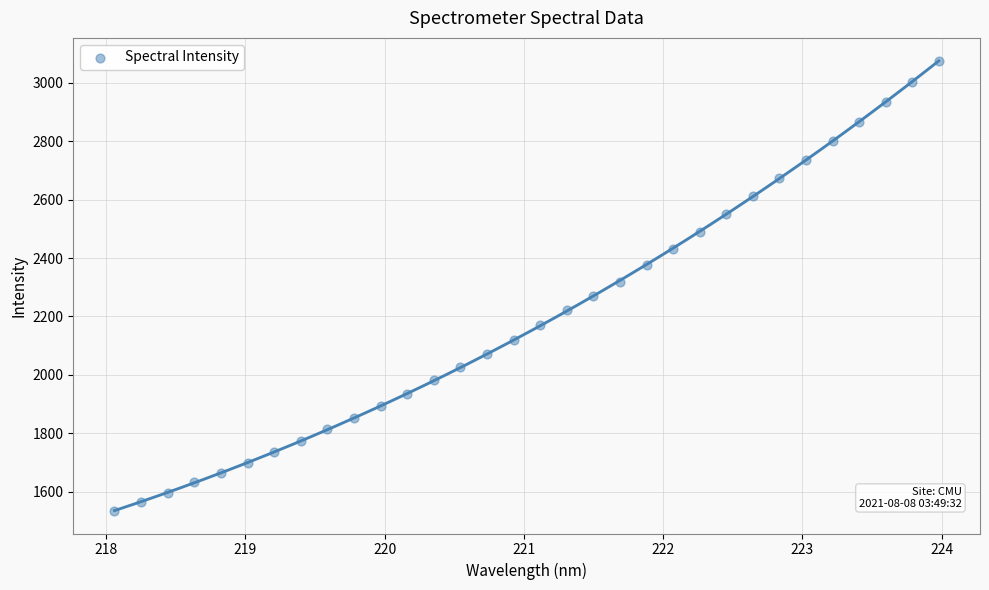

What is the range of X values (max minus min)?

5.9